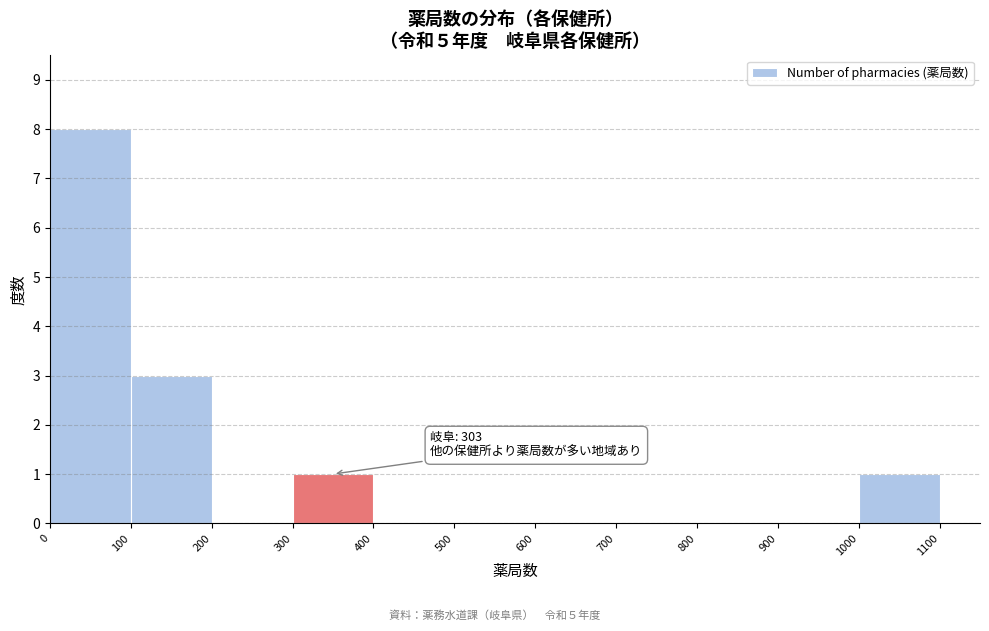

Over which range of the x-axis is the bar tallest?

0 to 100